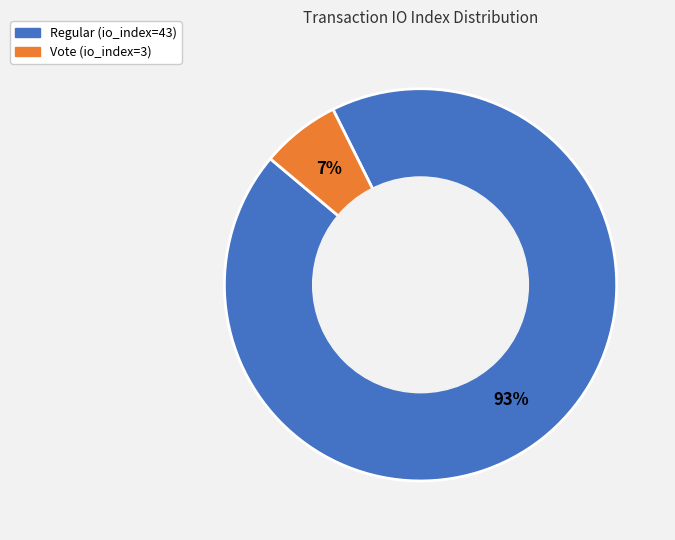

Rank the categories by value from lowest to highest.

Vote (io_index=3), Regular (io_index=43)